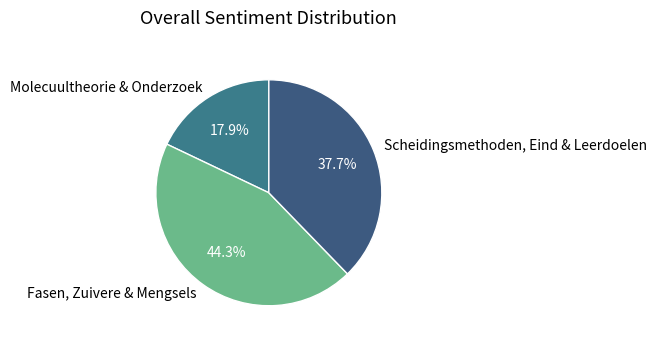

Is the sum of Fasen, Zuivere & Mengsels and Molecuultheorie & Onderzoek greater than half?

Yes